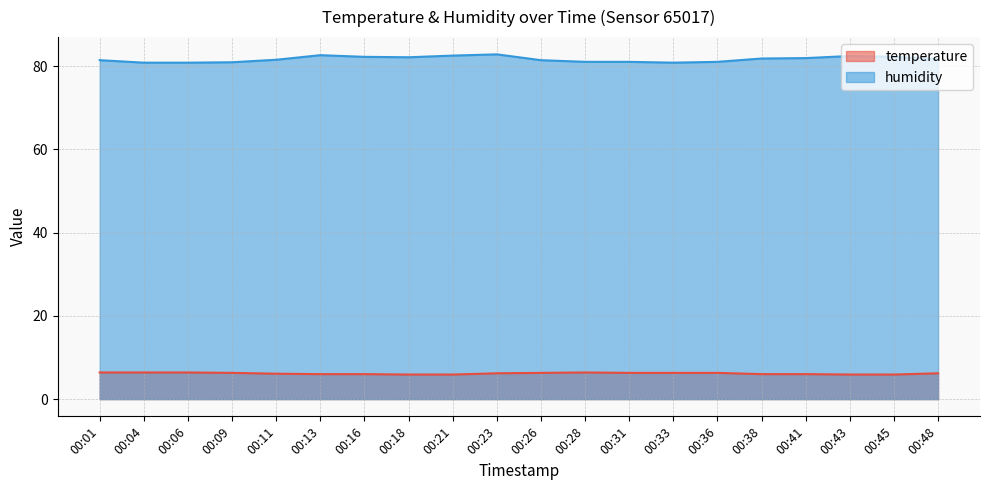

What are all the series names shown in the legend?

temperature, humidity